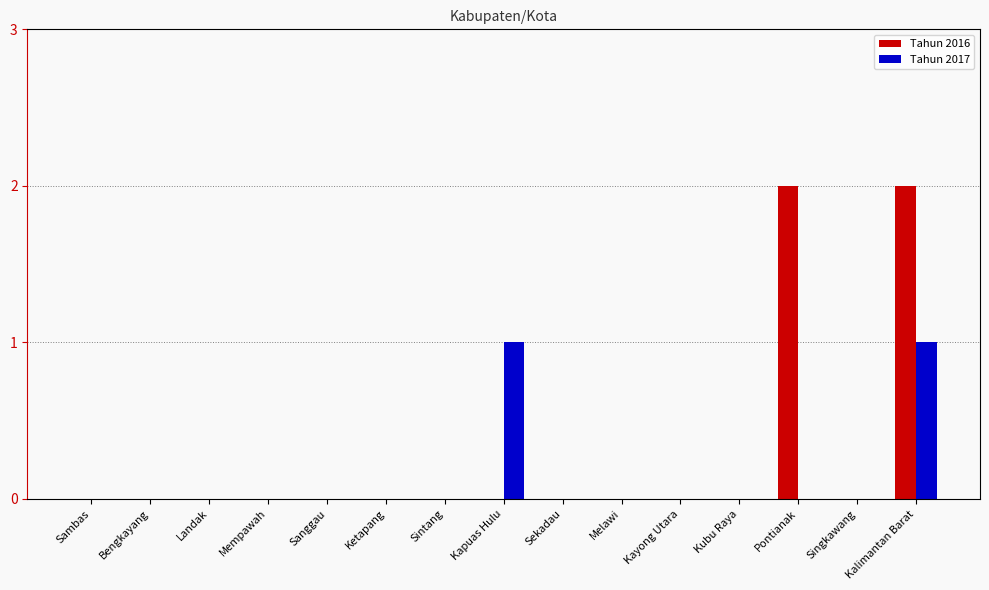

True or false: Tahun 2016 has a value of 0 at Kapuas Hulu.

True